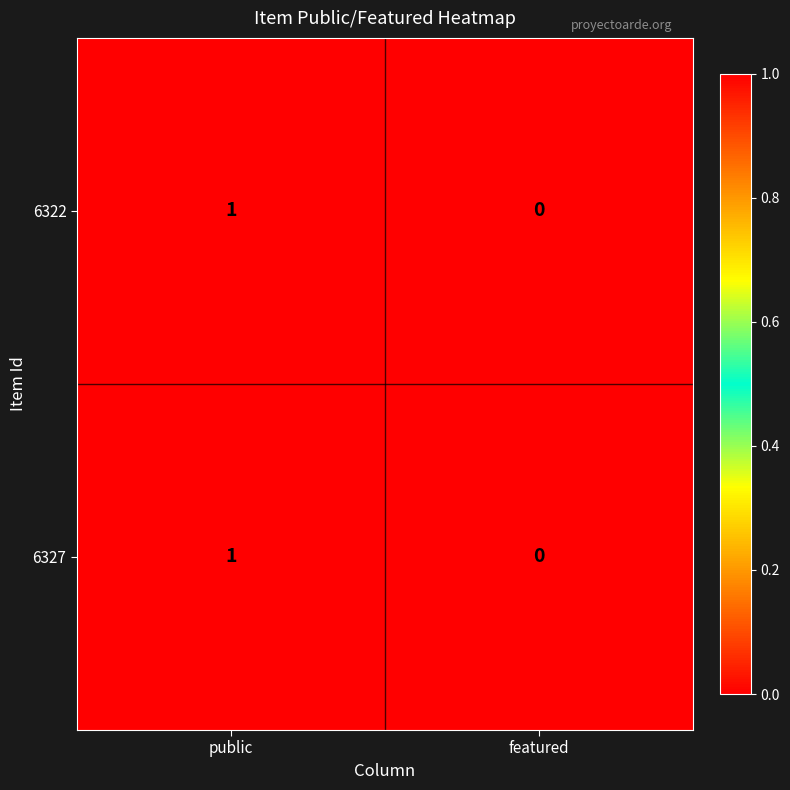

Is it true that 6327 equals 0 at featured?

True